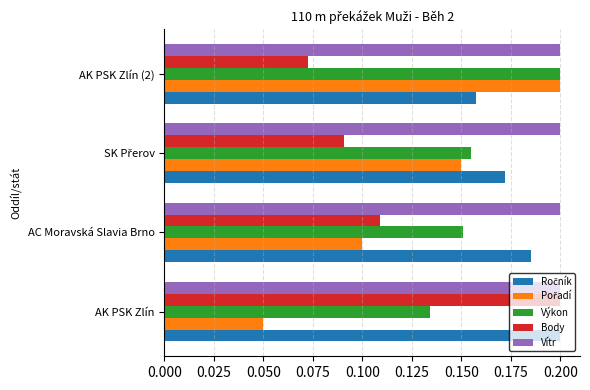

At which label is Výkon closest to 0?

AK PSK Zlín